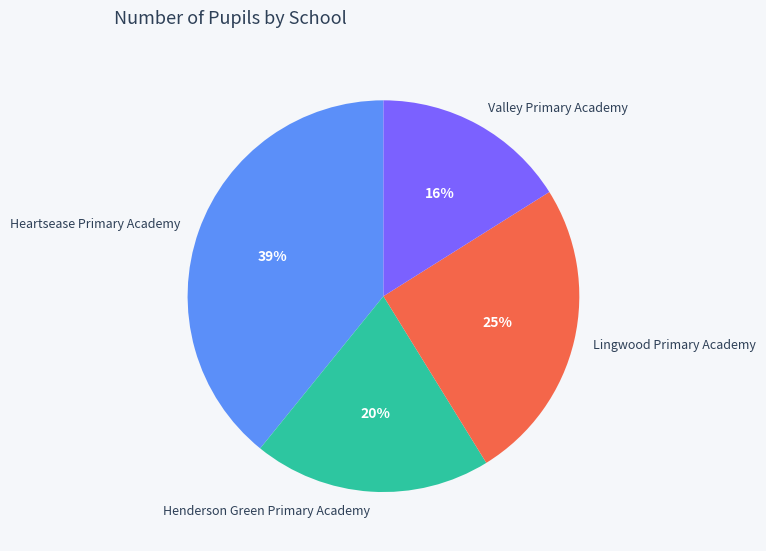

Which has a higher value, Henderson Green Primary Academy or Valley Primary Academy?

Henderson Green Primary Academy